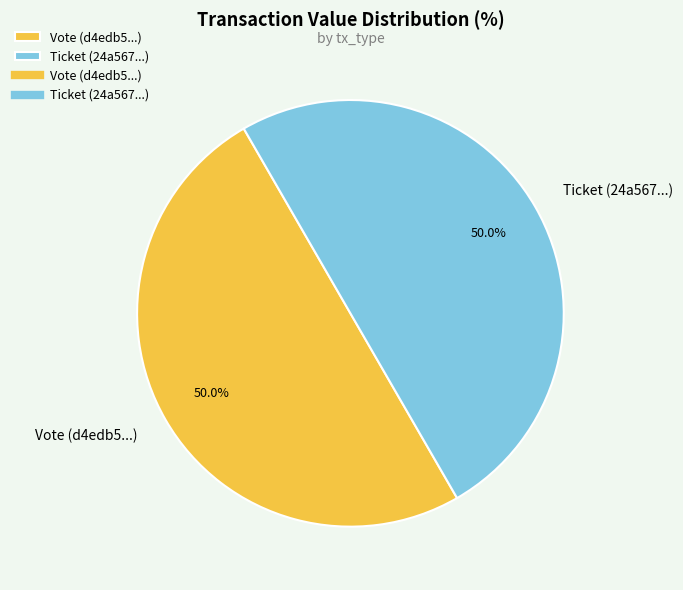

To the nearest percent, what is the average slice percentage?

50%